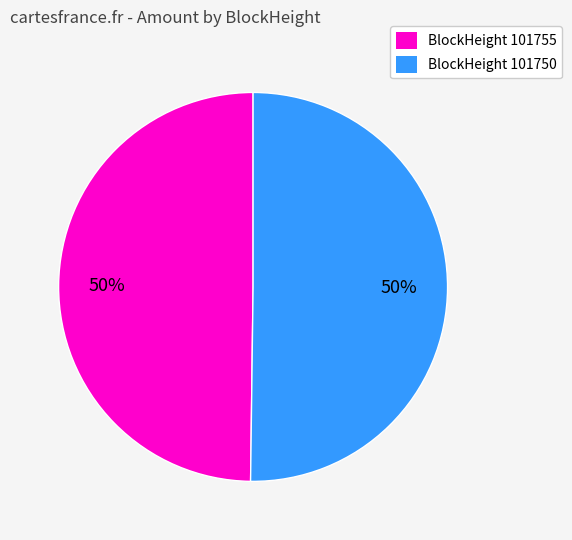

To the nearest percent, what is the average slice percentage?

50%